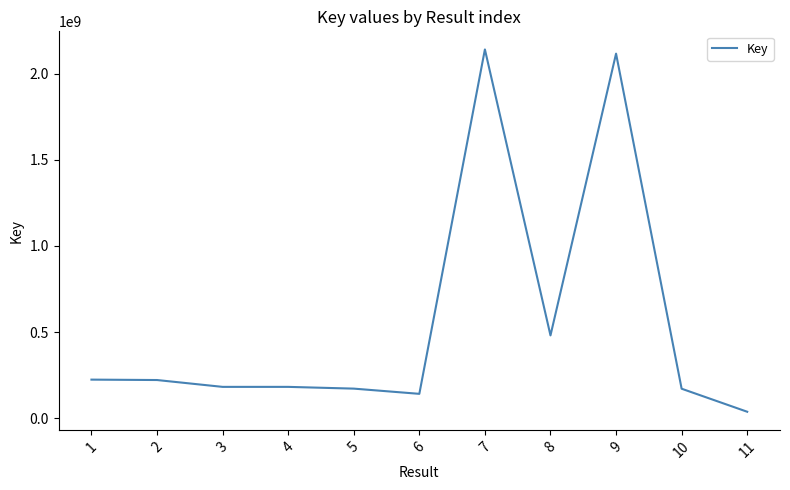

What is the average value?

551528398